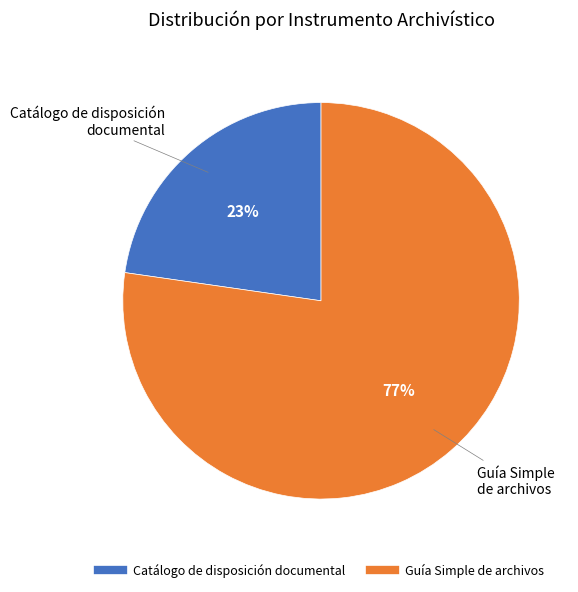

Does Catálogo de disposición documental account for over 50% of the chart?

No